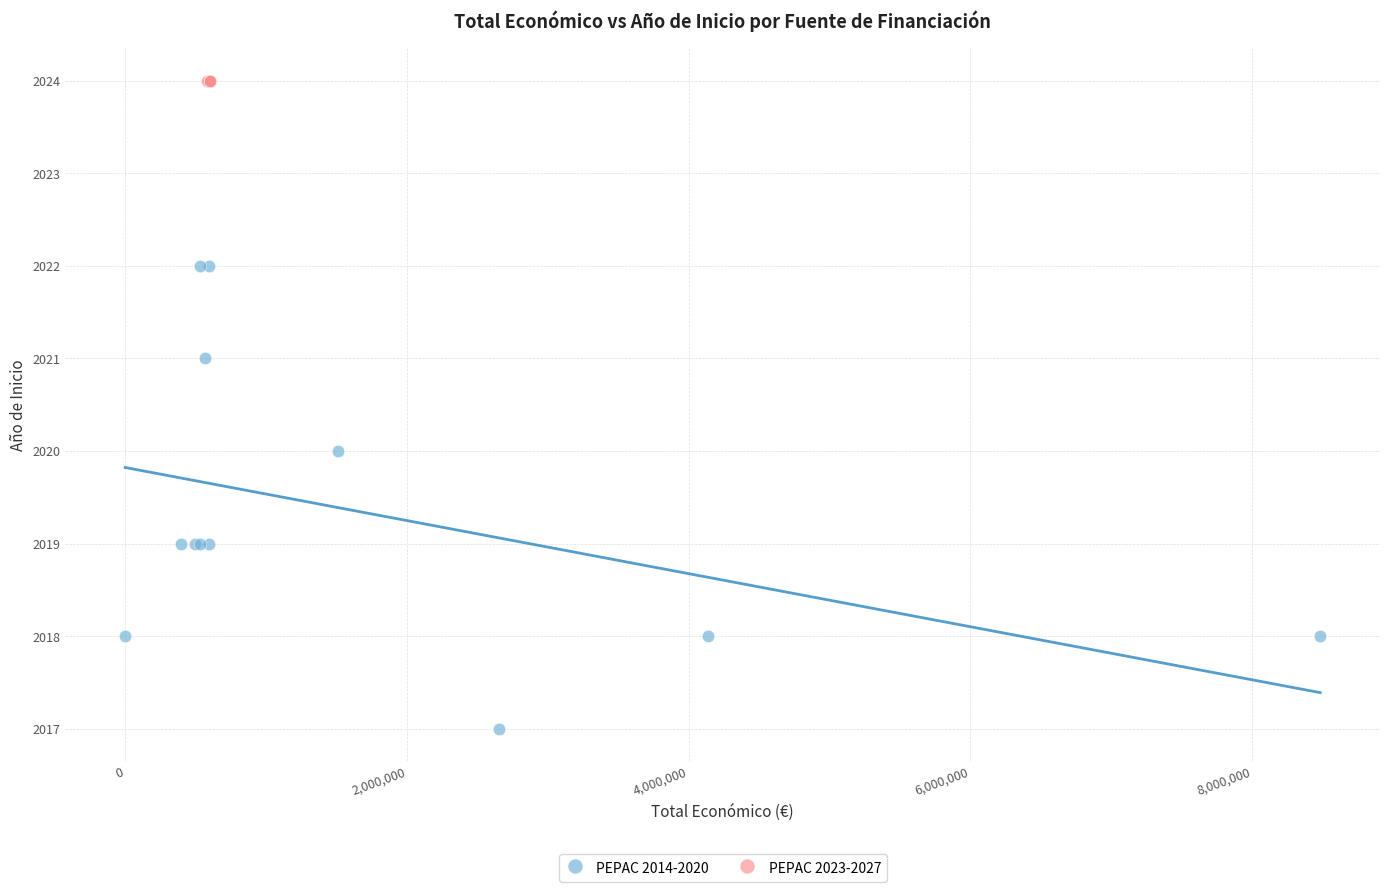

Which series reaches the maximum Y coordinate?

PEPAC 2023-2027